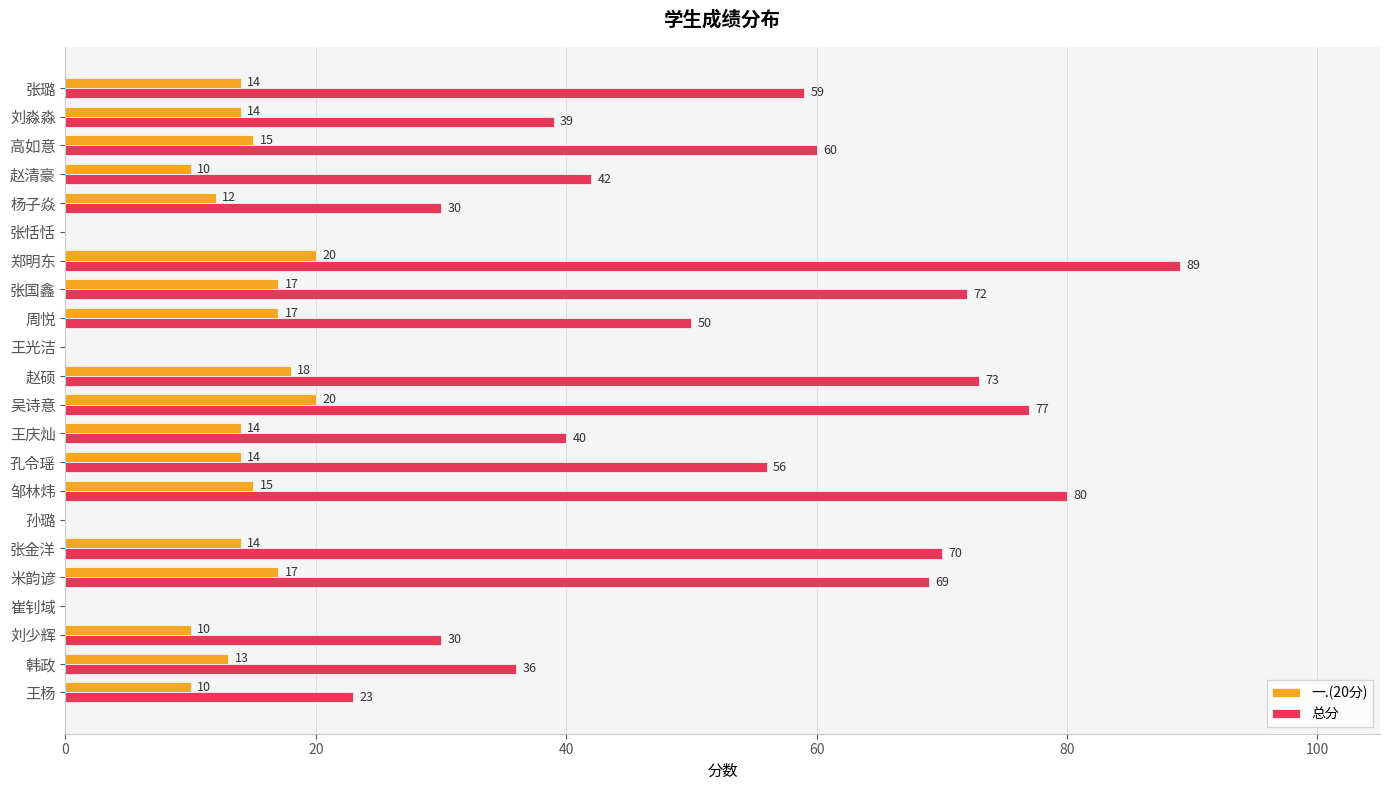

Count the number of data series in this chart.

2